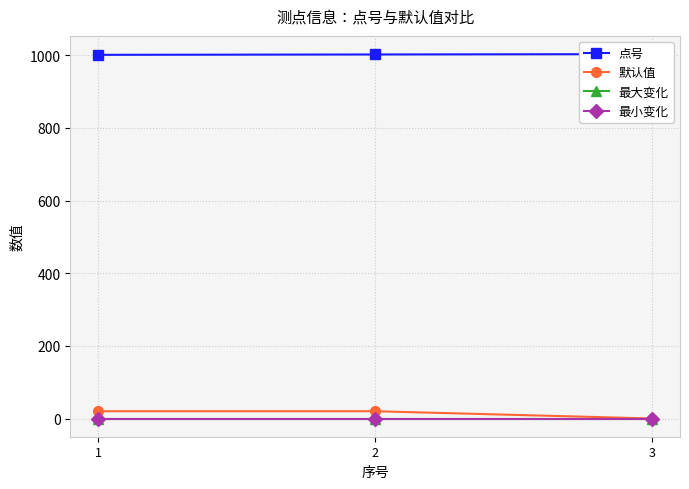

Does the chart have visible grid lines?

Yes